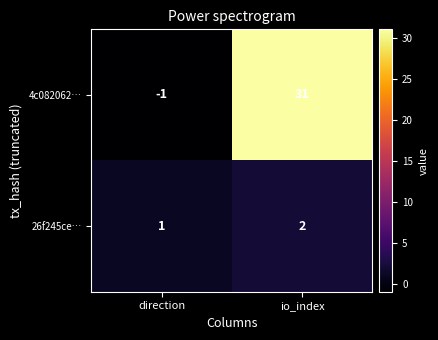

Which series has the widest spread of values?

4c082062…